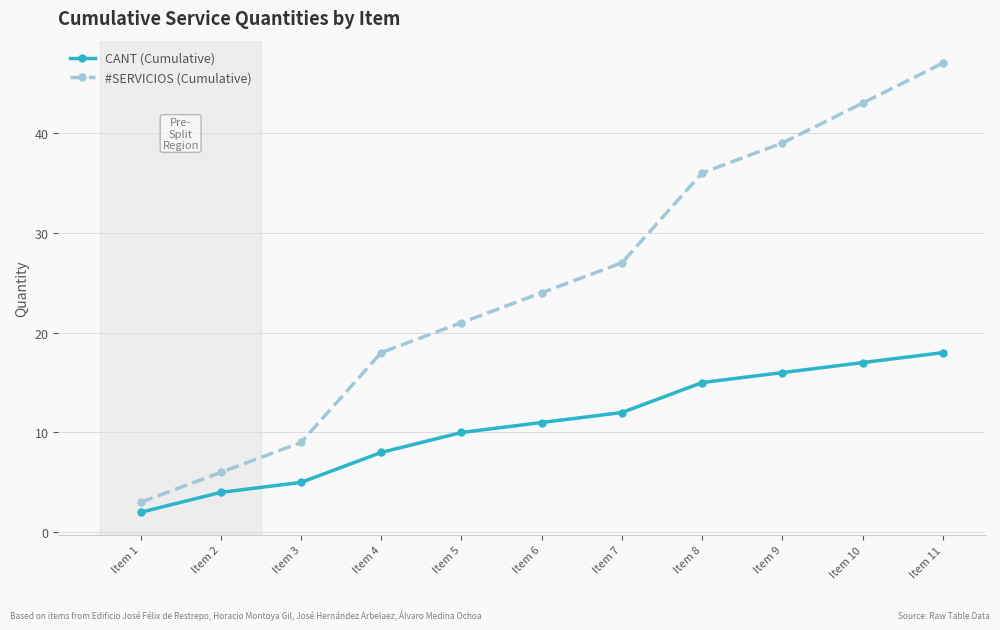

List the series in order of their overall mean, lowest first.

CANT (Cumulative), #SERVICIOS (Cumulative)